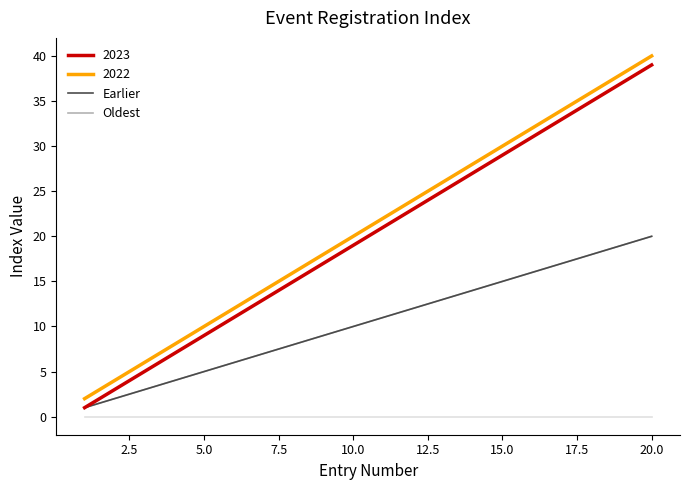

Is this an area chart (filled region under the line)?

No